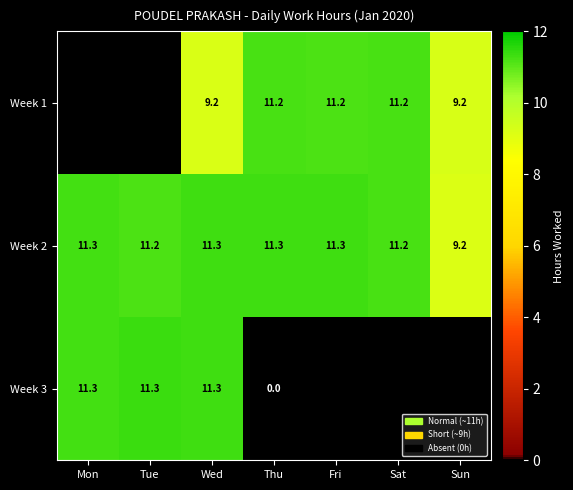

Which has a higher value, Sun or Wed?

Sun